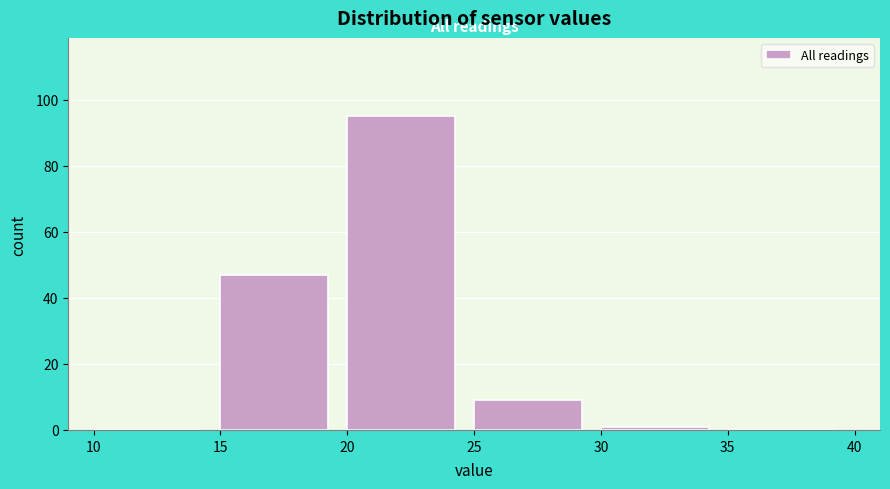

How tall is the bar that spans 15 to 20 on the x-axis? The values are not printed on the chart, so give them approximately, as read against the axis.

48